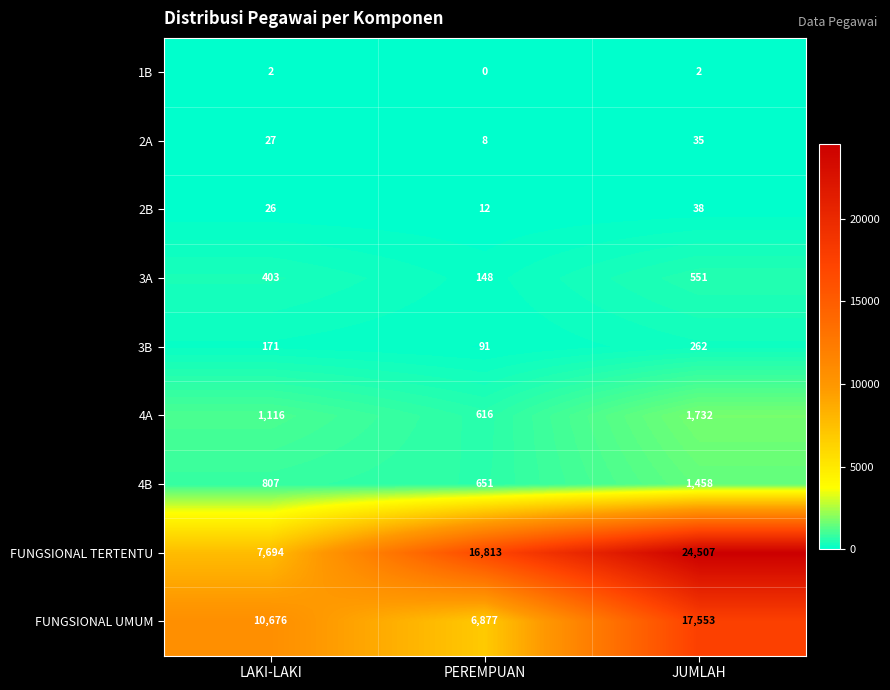

How many series are shown in this chart?

9